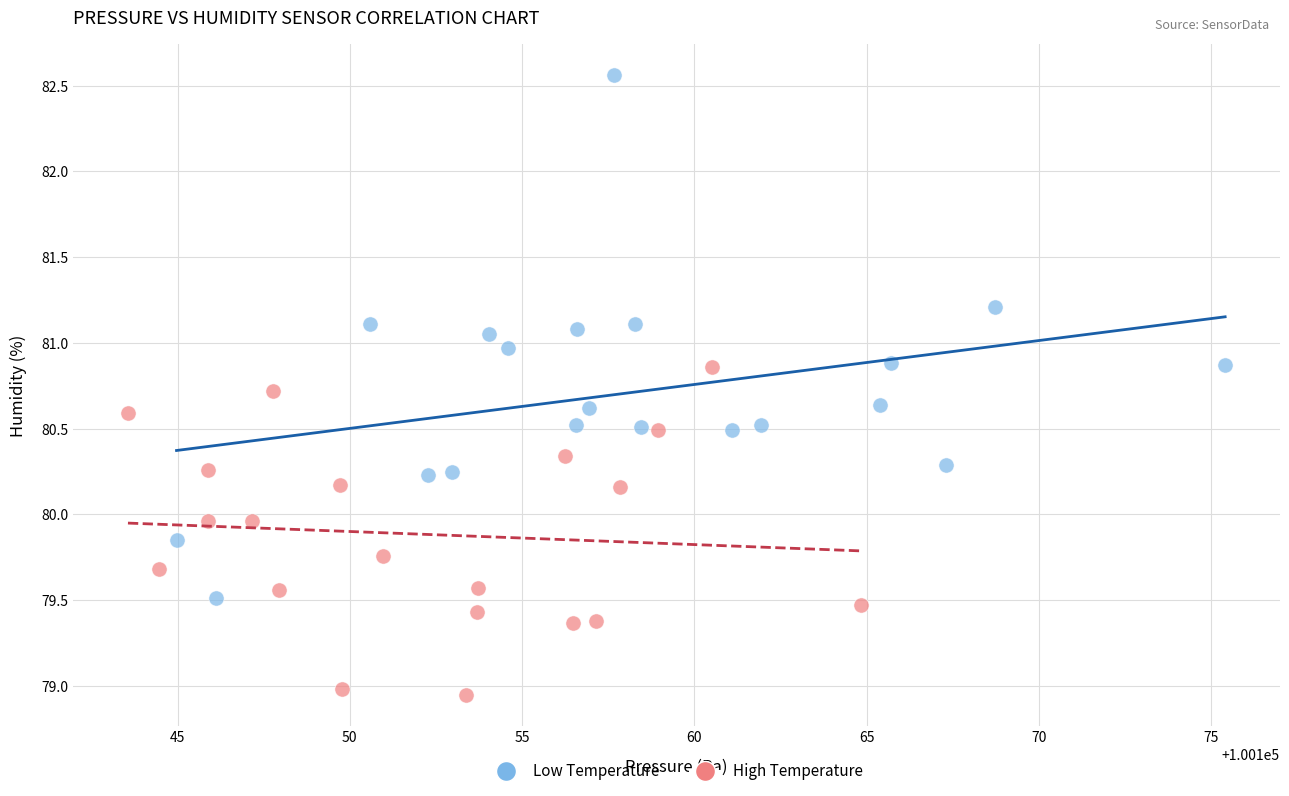

What are all the series names shown in the legend?

Low Temperature, High Temperature